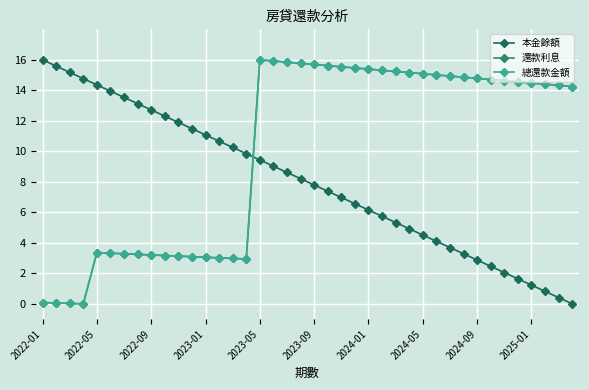

List the series in order of their peak value, lowest first.

本金餘額, 還款利息, 總還款金額